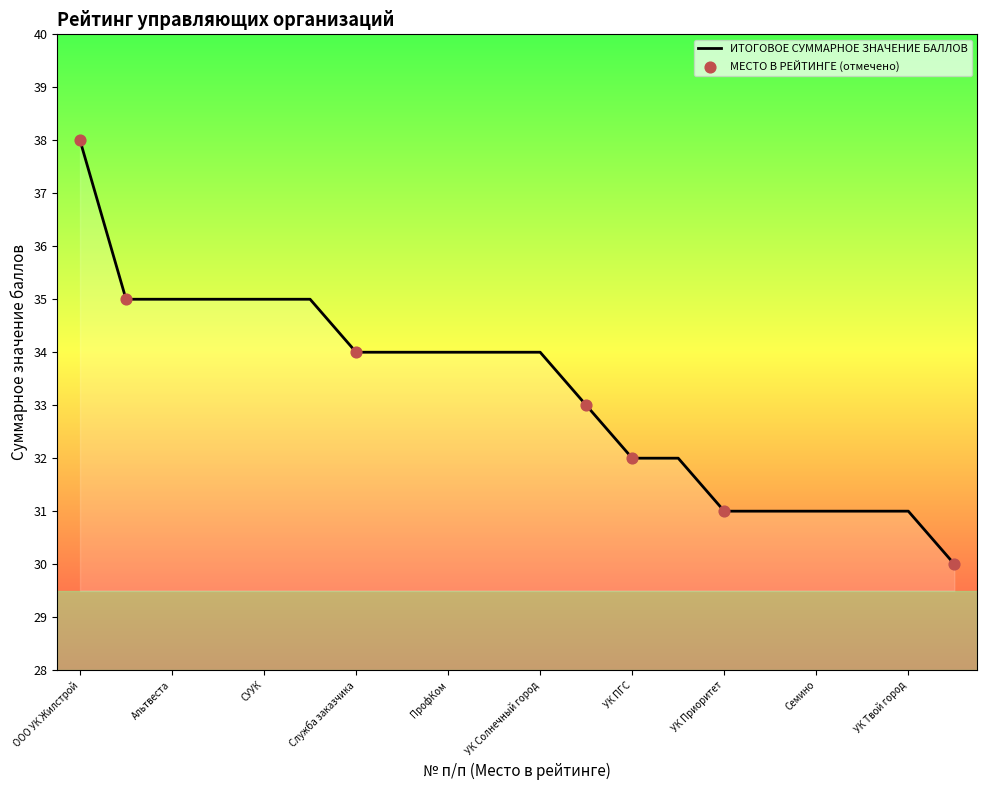

What is the minimum value shown in the chart?

30